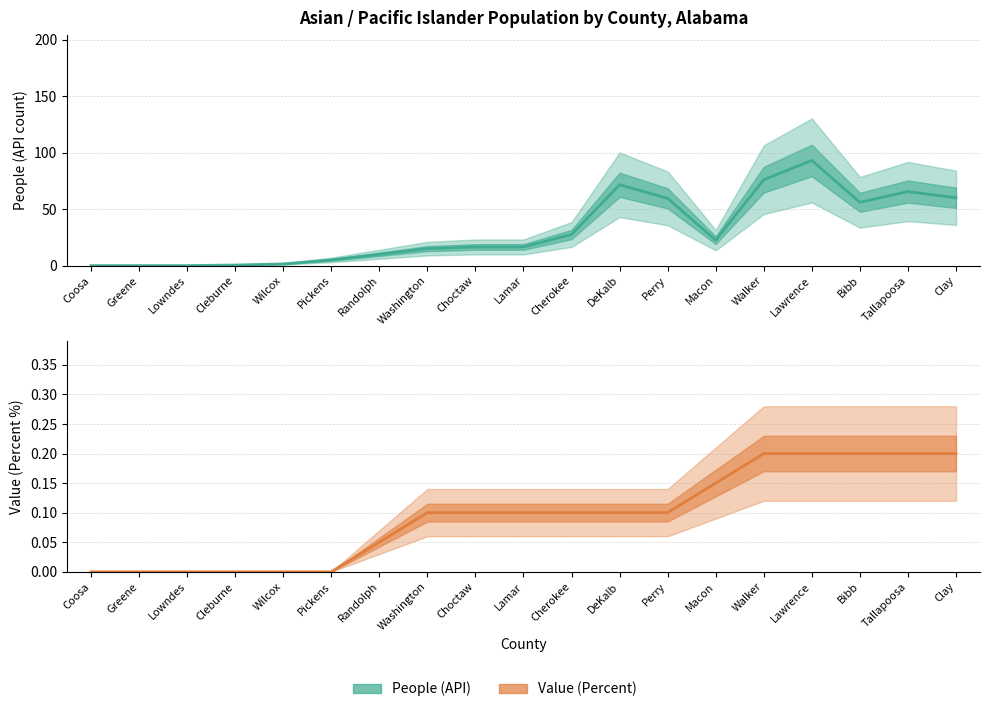

Reading left to right, what are all the values shown in this chart?

0.0	0.0	0.0	0.0	0.0	0.0	0.1	0.1	0.1	0.1	0.1	0.1	0.1	0.2	0.2	0.2	0.2	0.2	0.2